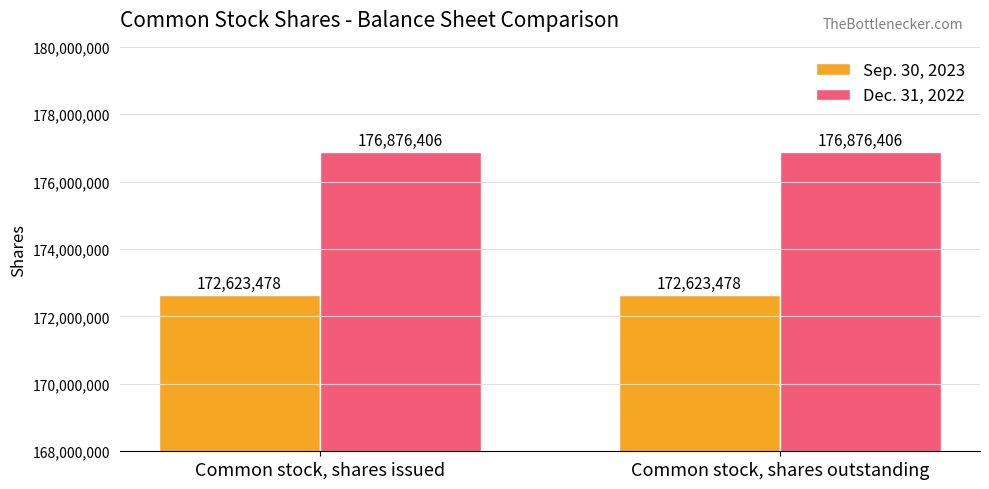

What is the sum of all Sep. 30, 2023 values?

345246956